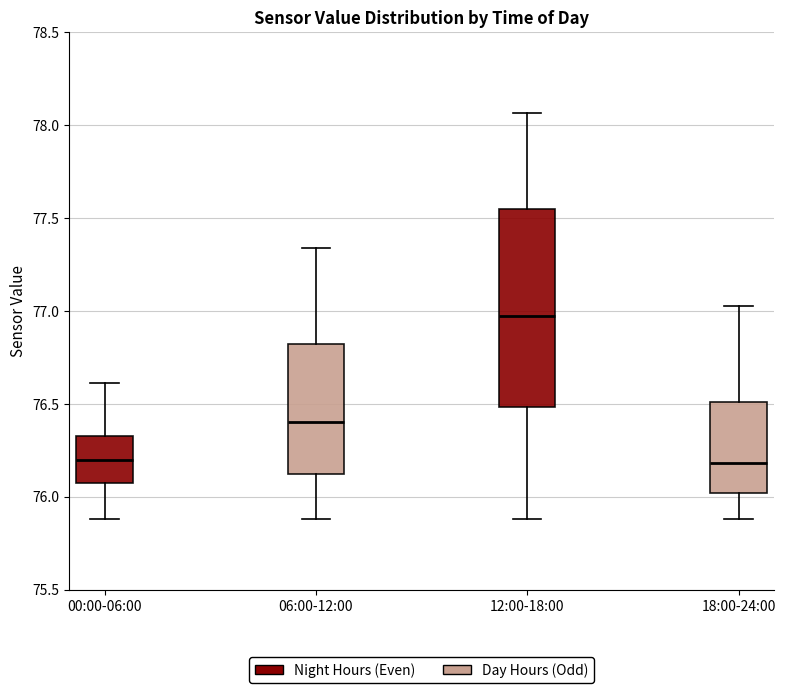

Where does the upper whisker of the box for 18:00-24:00 end on the y-axis? The values are not printed on the chart, so give them approximately, as read against the axis.

77.05